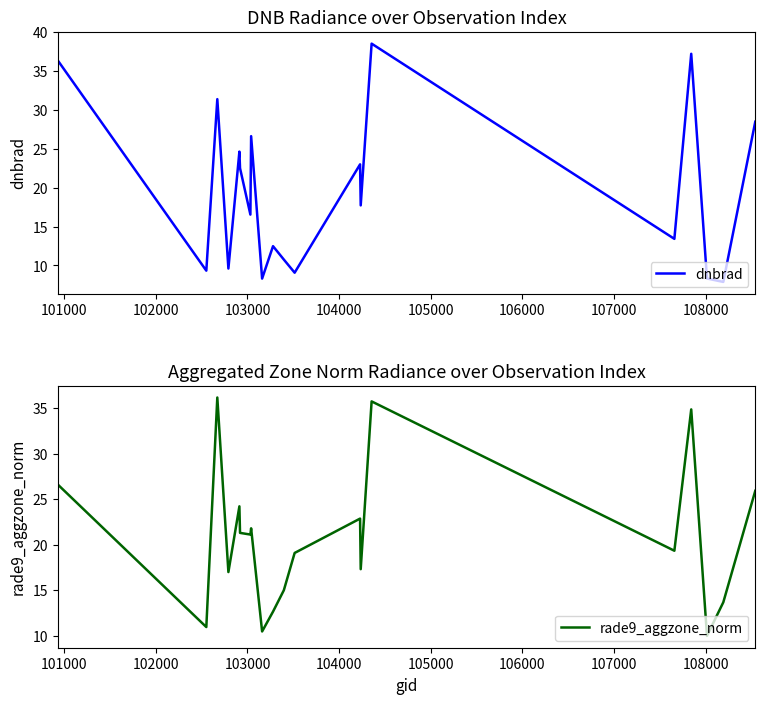

List the series in order of their peak value, highest first.

dnbrad, rade9_aggzone_norm